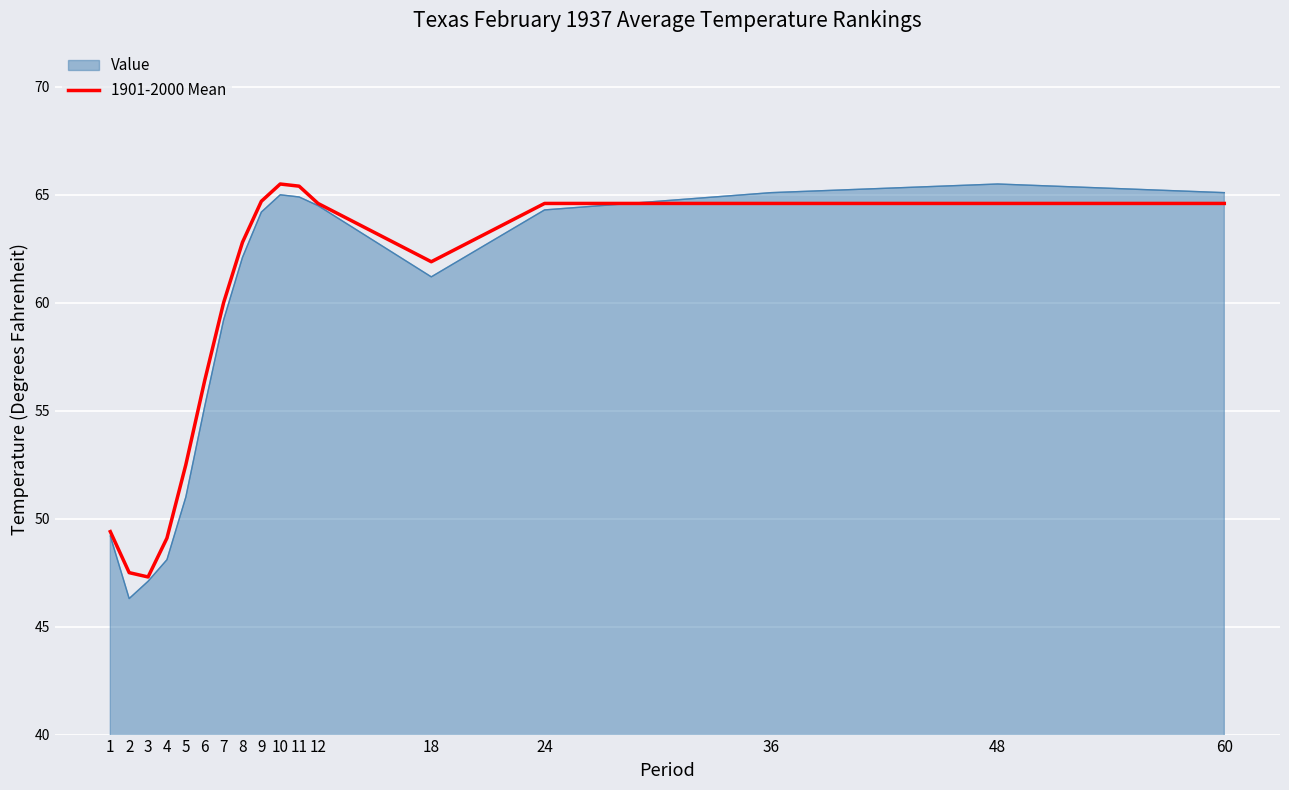

What is the total value across all series at 24?

128.9